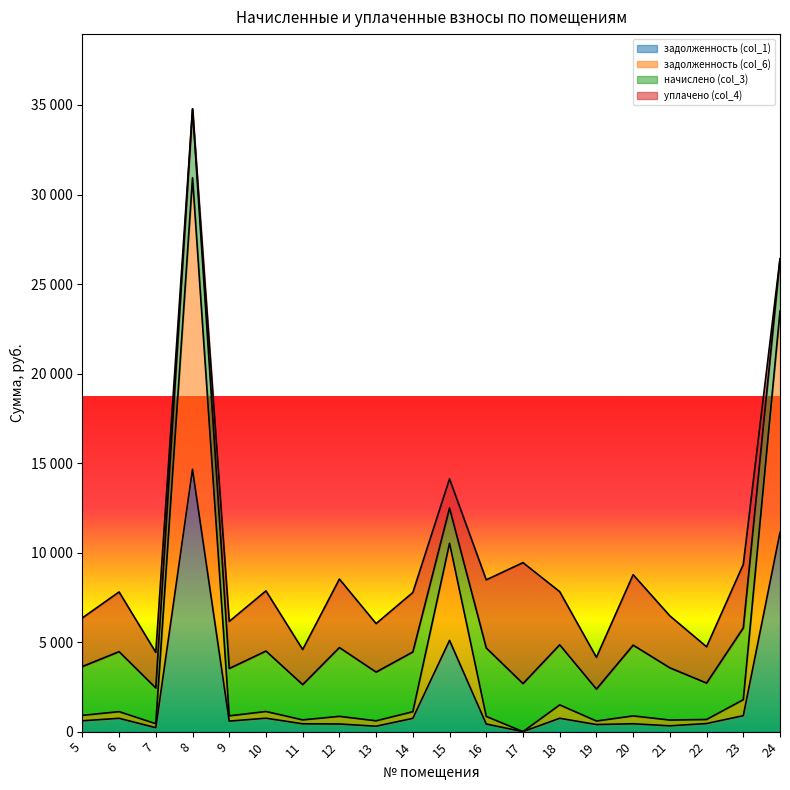

Does the chart have visible grid lines?

No